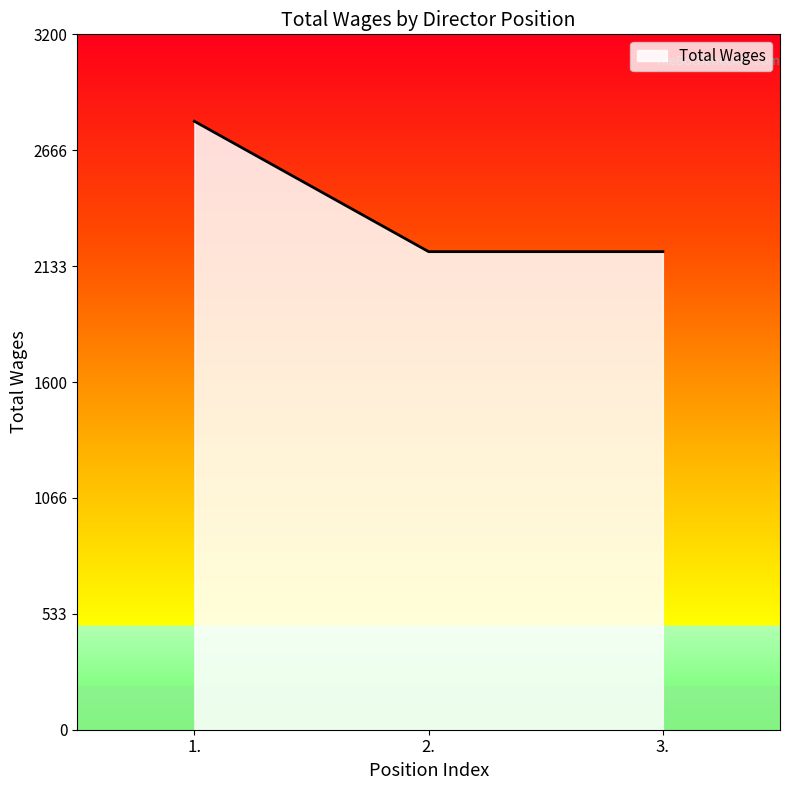

What is the change in value from 1. to 2.?

-600